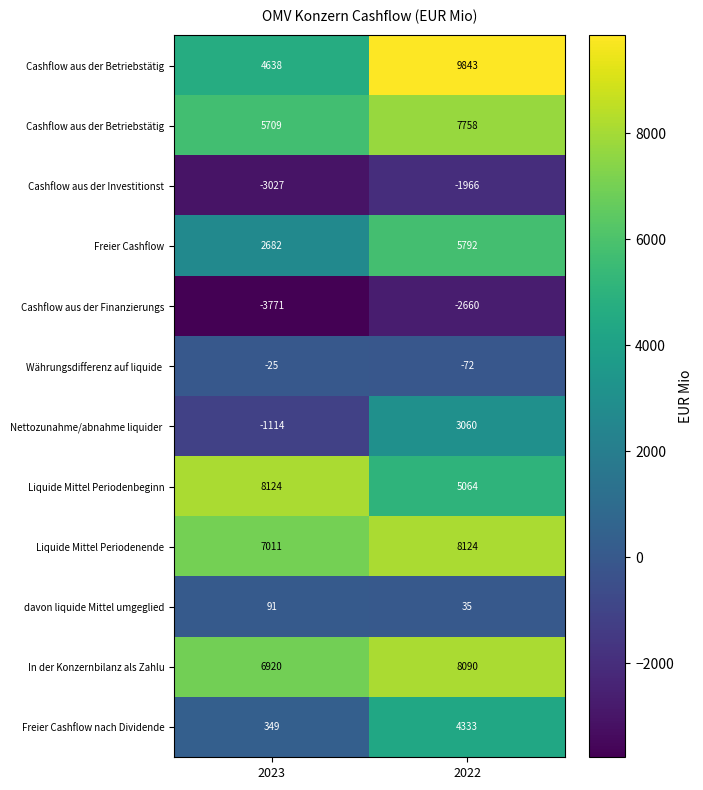

What is the total value across all series at 2023?

27587